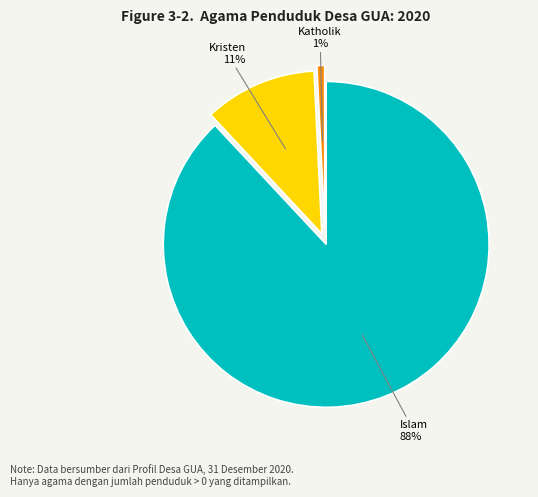

To the nearest percent, what is the difference between the largest and smallest slice percentages?

87%